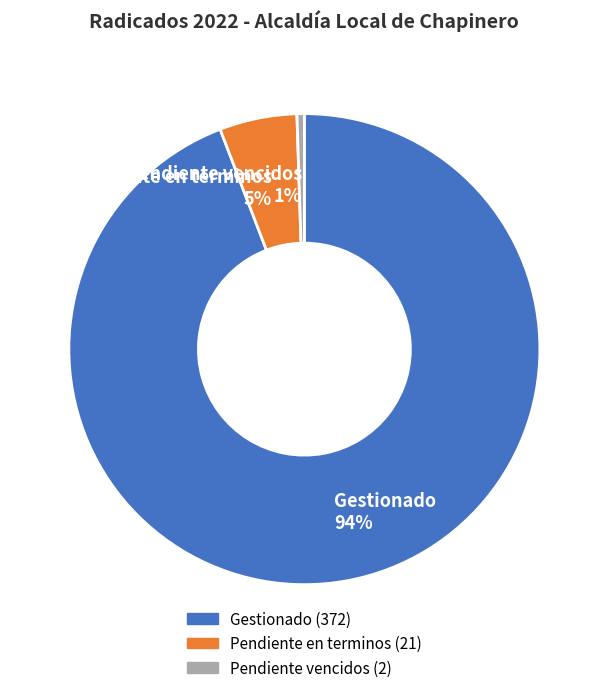

What is the largest slice in the pie chart?

Gestionado